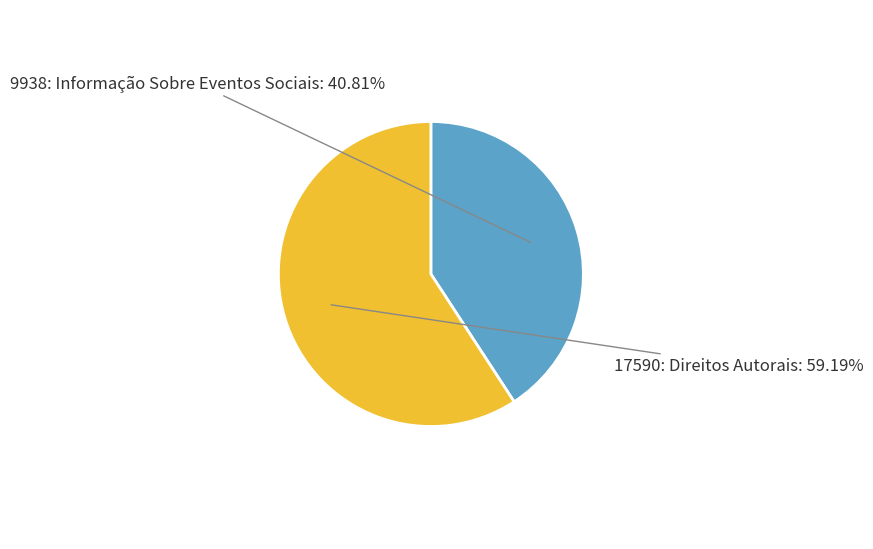

Which category has the smallest portion of the pie?

9938: Informação Sobre Eventos Sociais